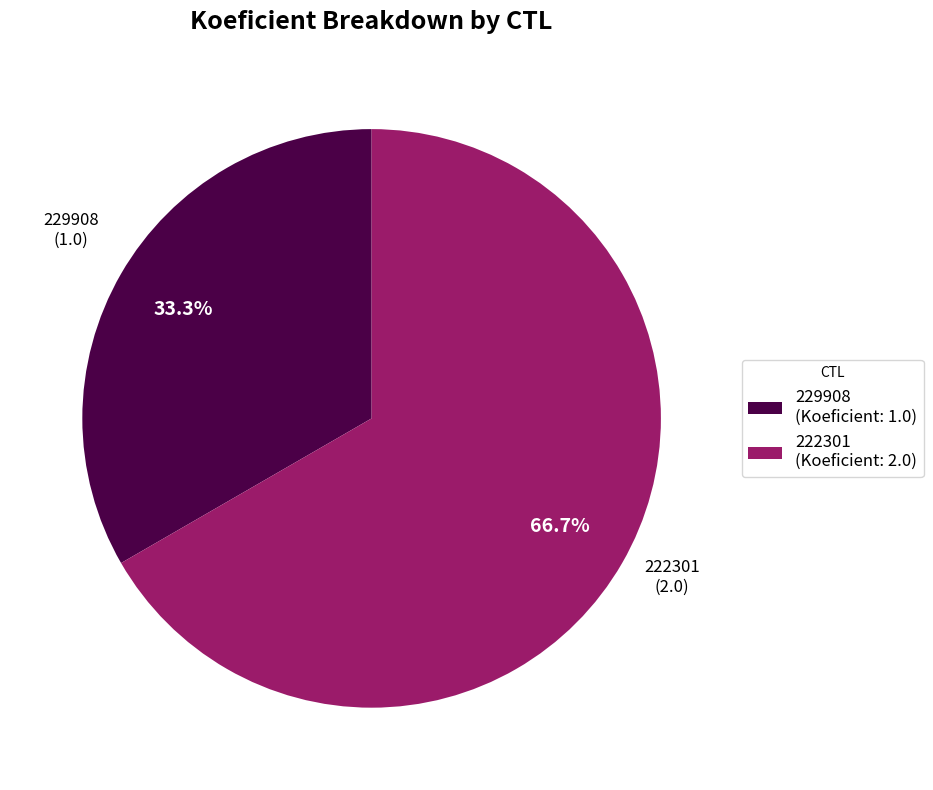

Which category has the biggest portion of the pie?

222301